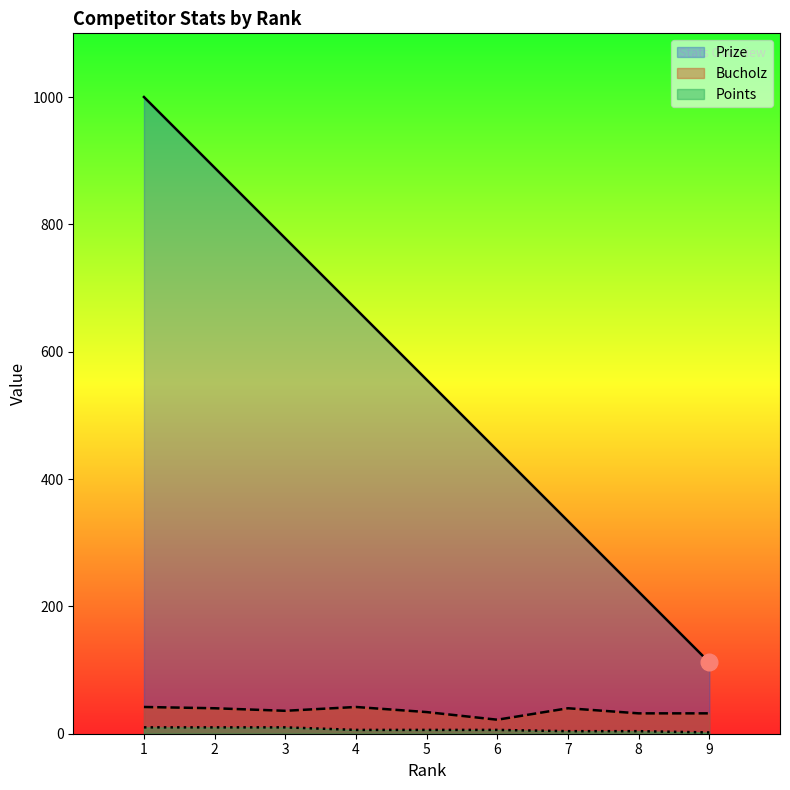

Reading left to right, transcribe all the data shown in this chart.

Prize: 1000	889	778	667	556	445	334	223	112
Bucholz: 42	40	36	42	34	22	40	32	32
Points: 10	10	10	6	6	6	4	4	2